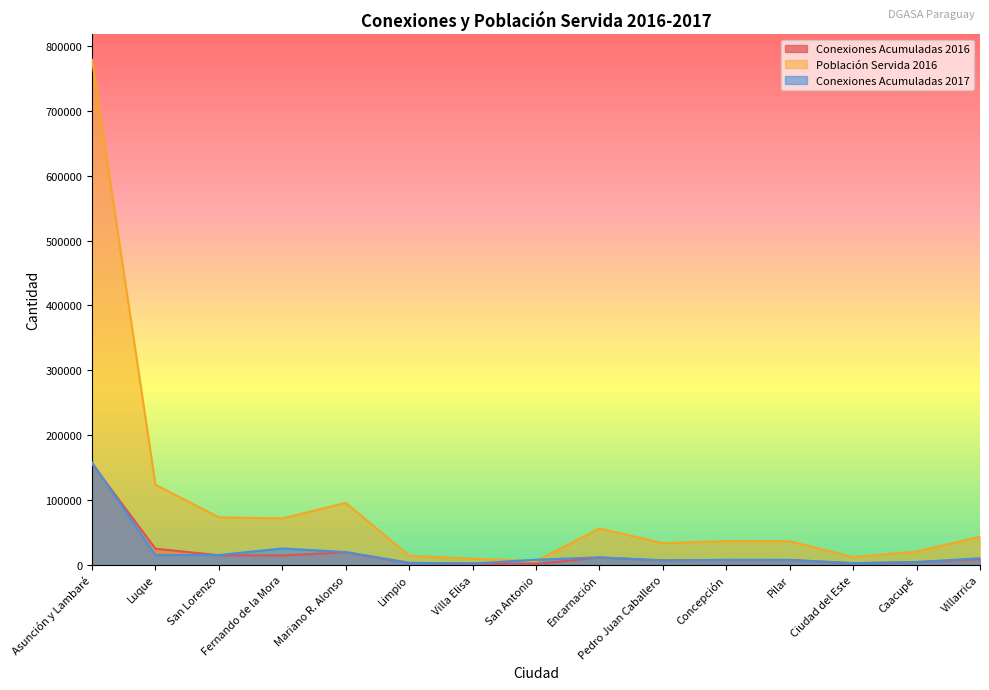

At which category does Conexiones Acumuladas 2017 reach its first local valley?

Luque